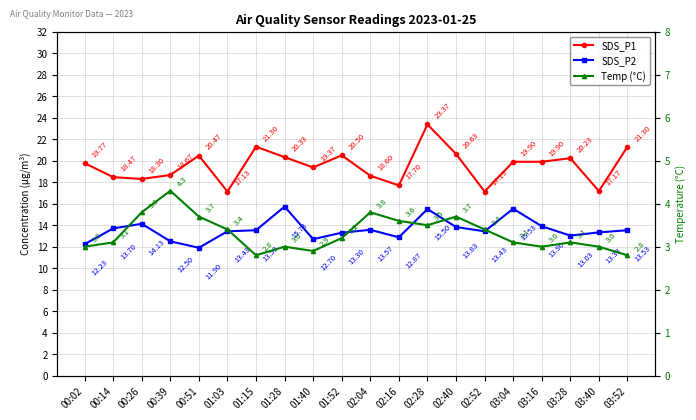

What is the minimum value shown in the chart?

2.8